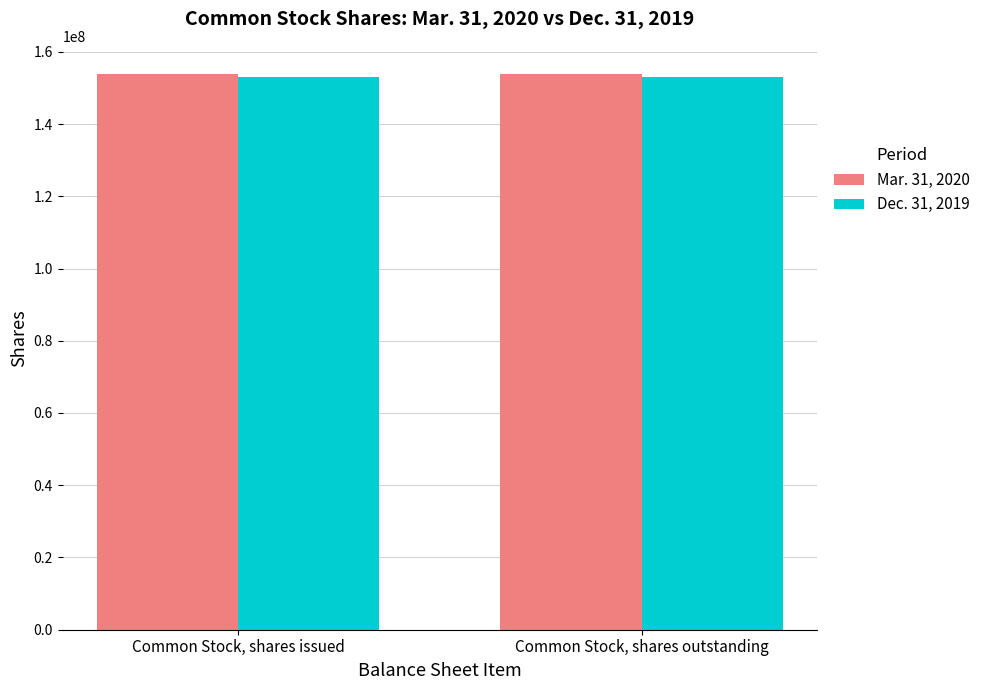

Reading left to right, extract all data points from this chart.

Mar. 31, 2020: Common Stock, shares issued=153953000	Common Stock, shares outstanding=153953000
Dec. 31, 2019: Common Stock, shares issued=153119000	Common Stock, shares outstanding=153119000